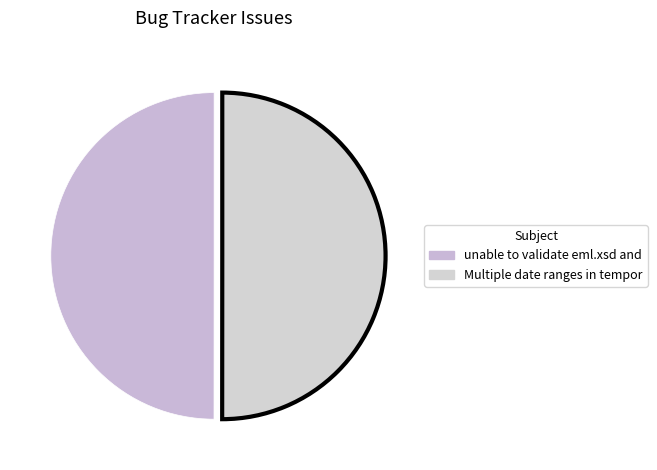

How many segments does this pie chart have?

2